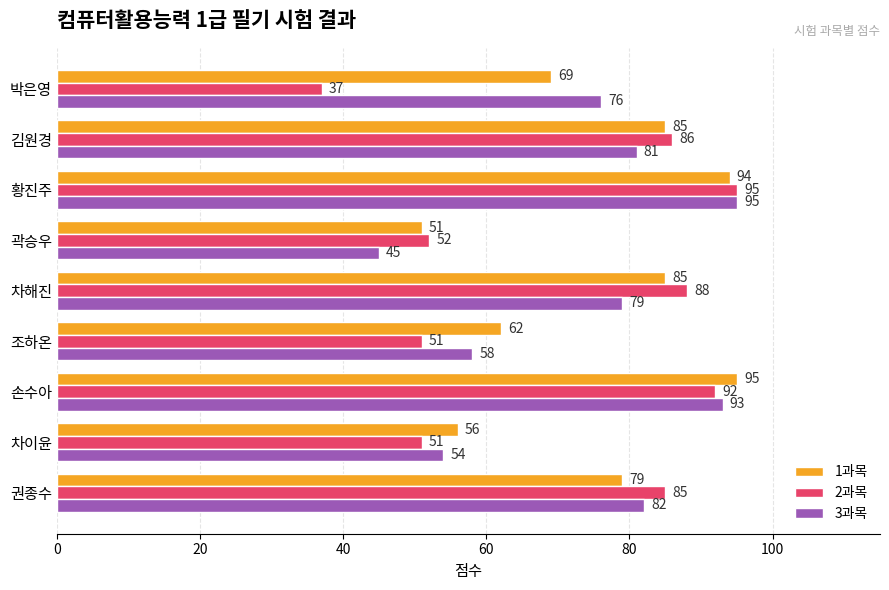

What are all the series names shown in the legend?

1과목, 2과목, 3과목